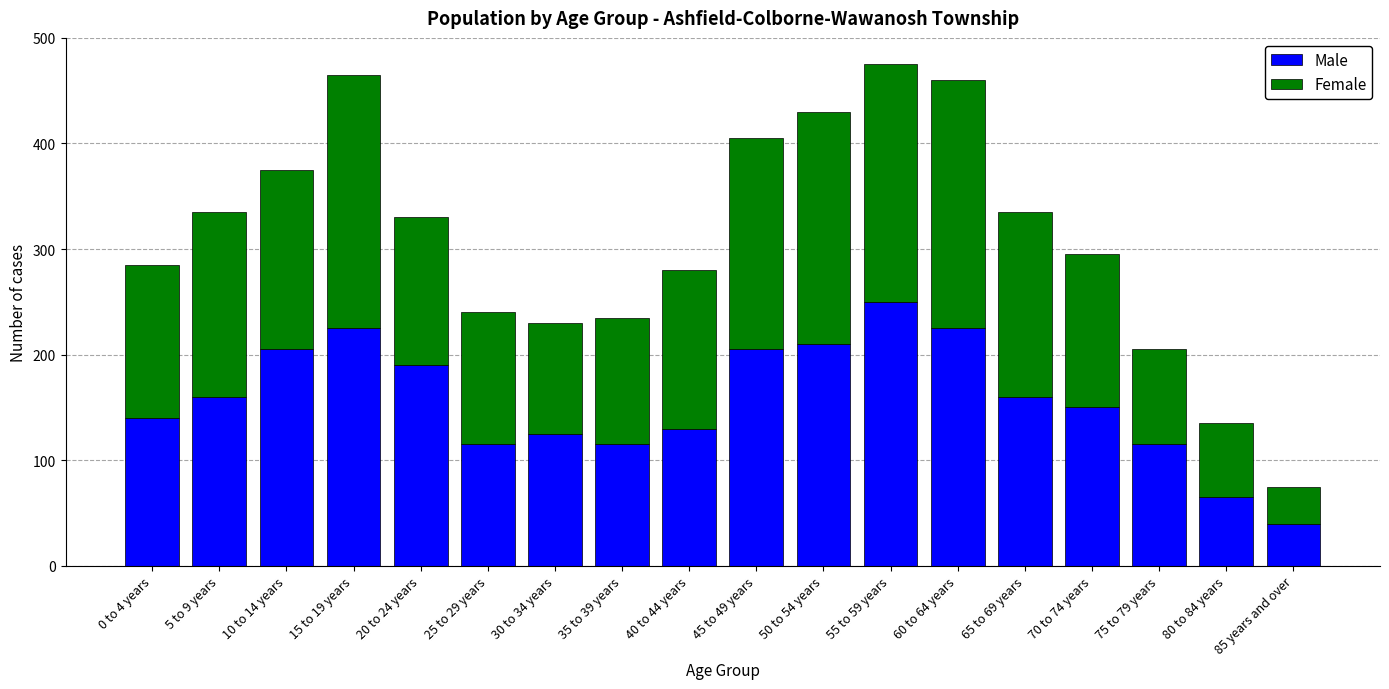

What is the difference between the maximum and minimum values in the Male series?

210